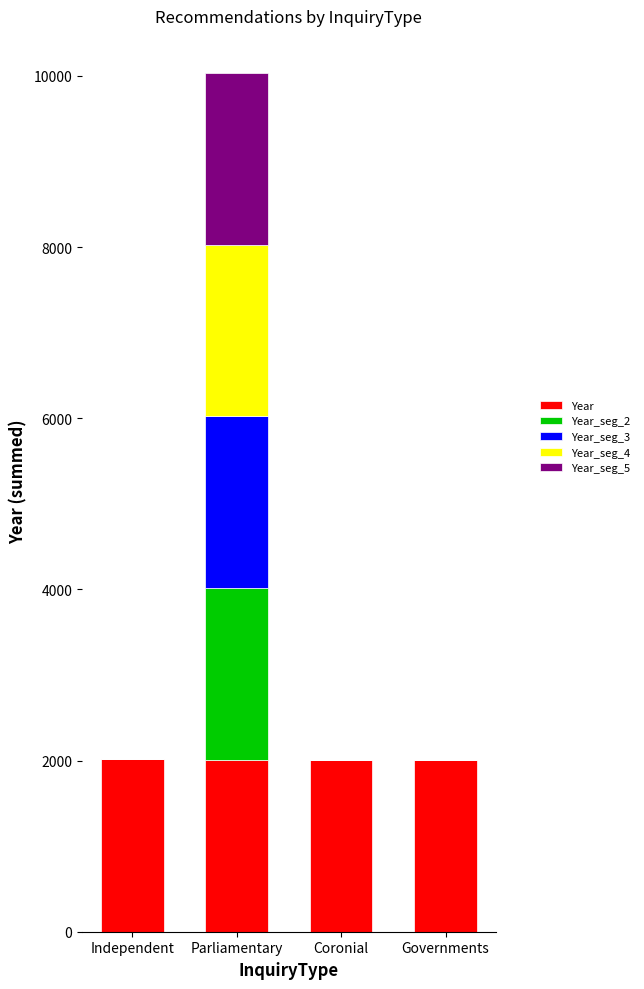

At which category is the sum across all series the highest?

Parliamentary